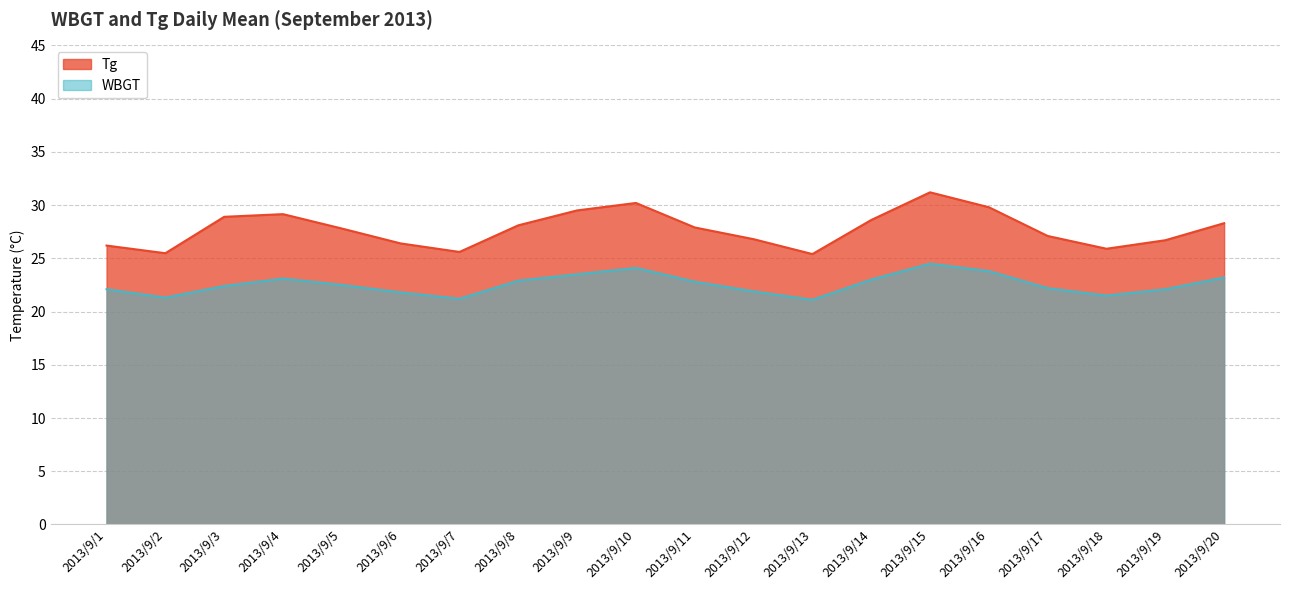

What is the difference between the maximum and minimum values?

3.4